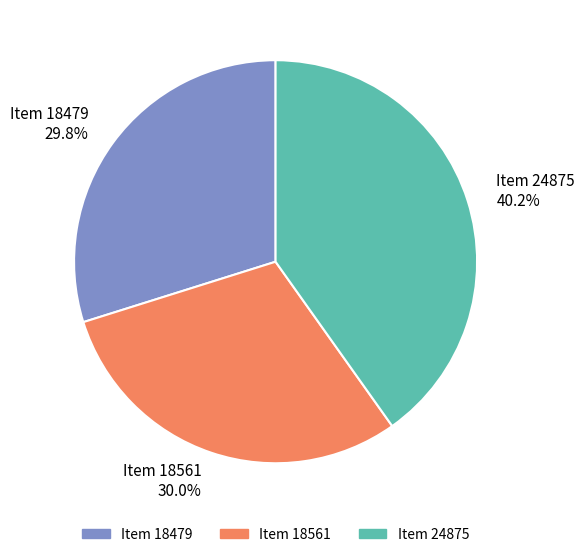

Does Item 18561 account for over 50% of the chart?

No